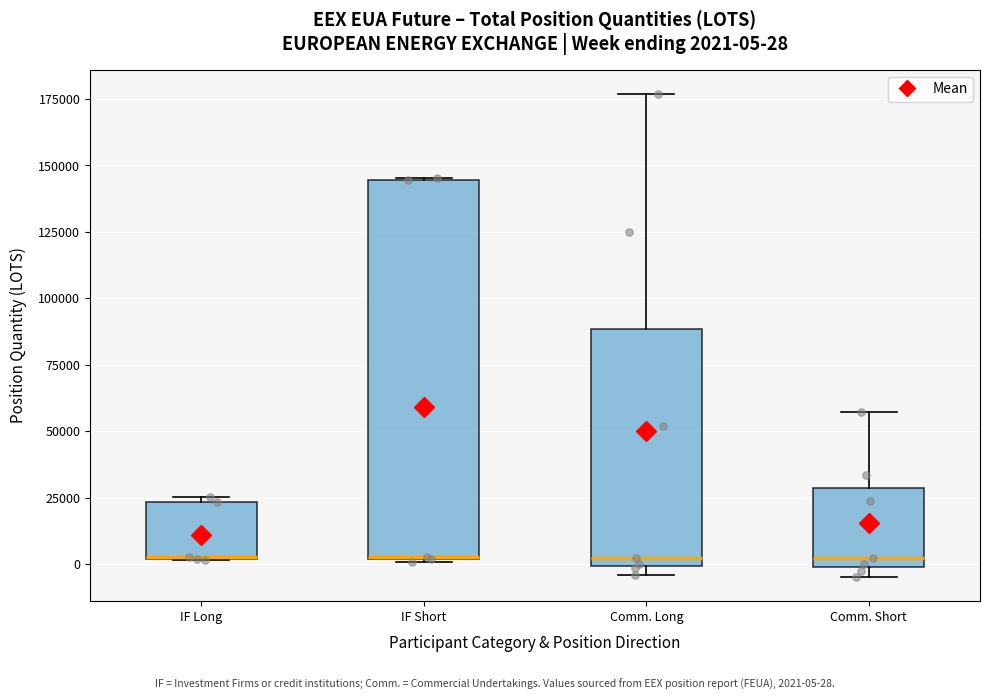

Which box is the tallest, from its lower edge to its upper edge?

IF Short